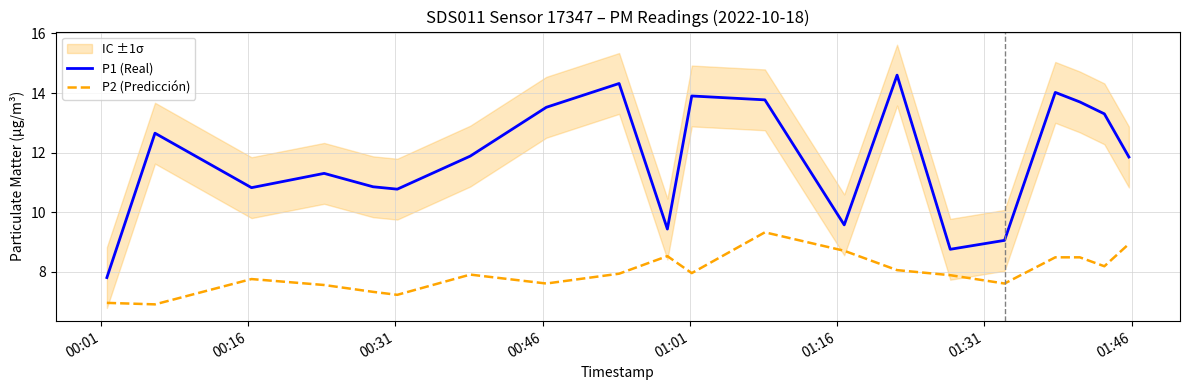

True or false: P1 (Real) has more than 2 interior local peaks.

True